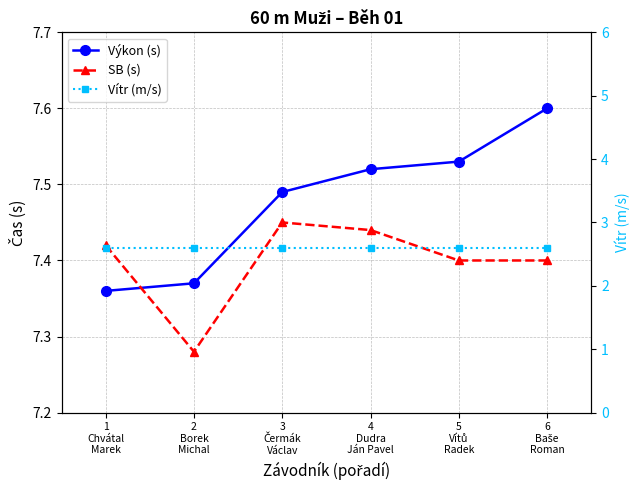

Is it true that SB (s) equals 4.0 at 1
Chvátal
Marek?

False